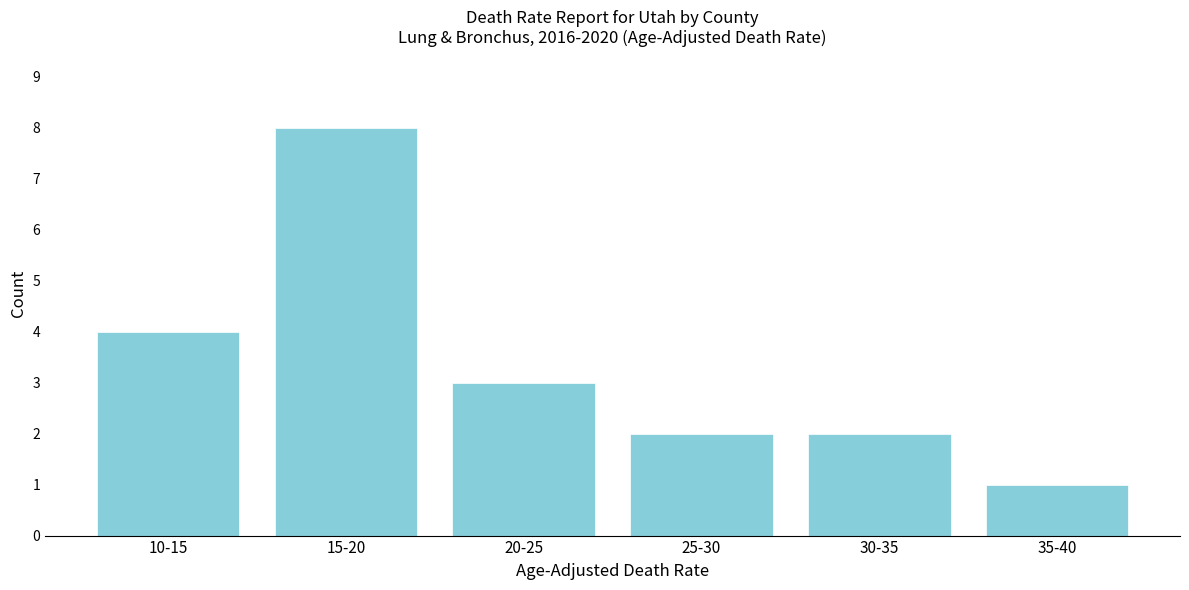

Reading left to right, extract all data points from this chart.

10-15=4	15-20=8	20-25=3	25-30=2	30-35=2	35-40=1